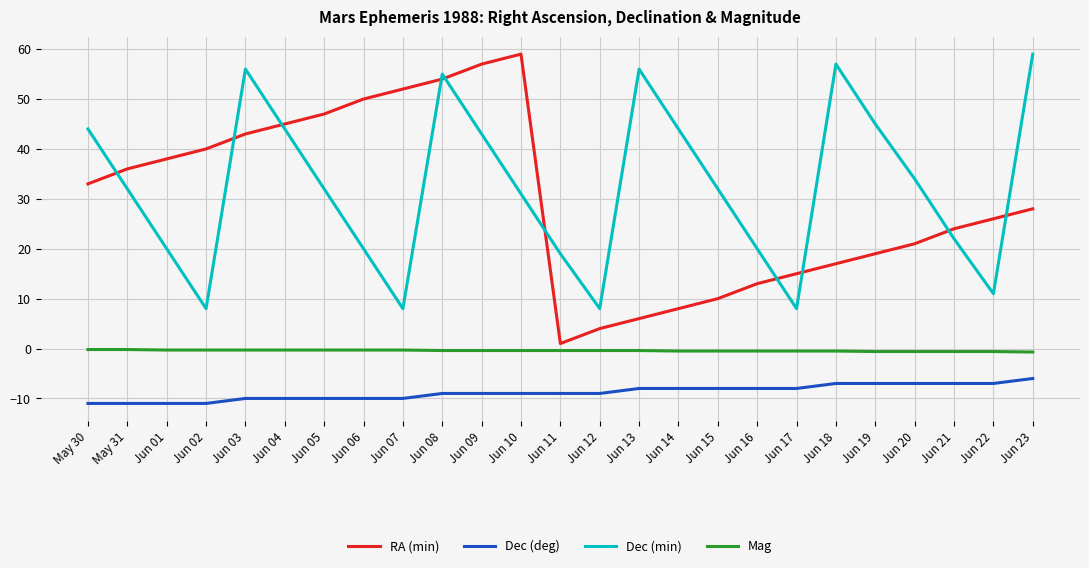

Is it true that Dec (min) equals 17.3 at May 30?

False